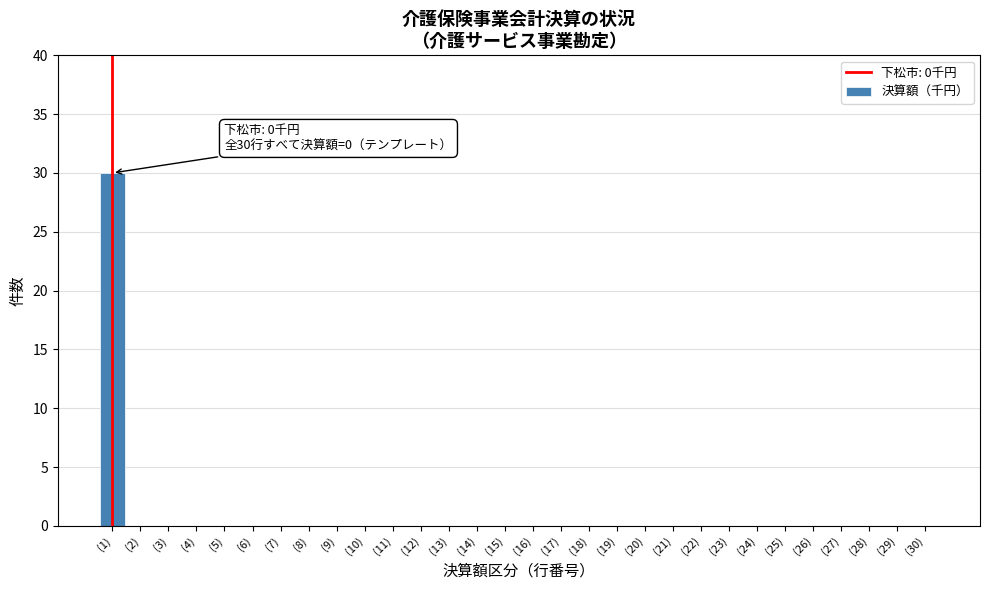

Reading left to right, transcribe all the data shown in this chart.

(1)=30	(2)=0	(3)=0	(4)=0	(5)=0	(6)=0	(7)=0	(8)=0	(9)=0	(10)=0	(11)=0	(12)=0	(13)=0	(14)=0	(15)=0	(16)=0	(17)=0	(18)=0	(19)=0	(20)=0	(21)=0	(22)=0	(23)=0	(24)=0	(25)=0	(26)=0	(27)=0	(28)=0	(29)=0	(30)=0